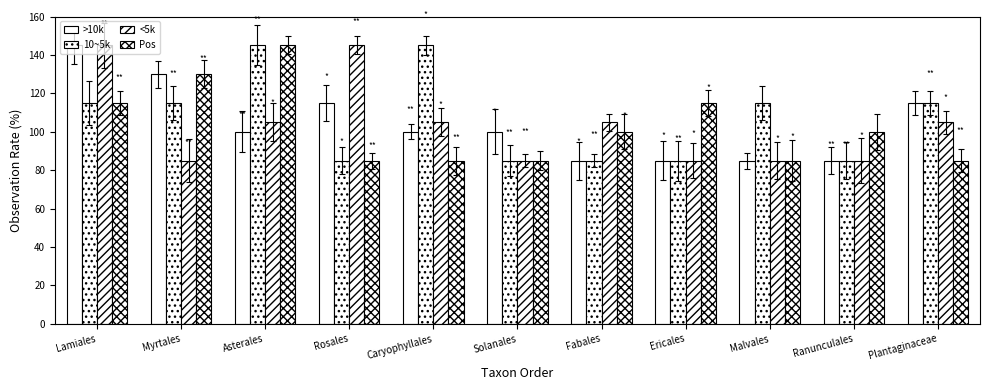

Reading left to right, what are all the values shown in this chart?

>10k: Lamiales=145	Myrtales=130	Asterales=100	Rosales=115	Caryophyllales=100	Solanales=100	Fabales=85	Ericales=85	Malvales=85	Ranunculales=85	Plantaginaceae=115
10~5k: Lamiales=115	Myrtales=115	Asterales=145	Rosales=85	Caryophyllales=145	Solanales=85	Fabales=85	Ericales=85	Malvales=115	Ranunculales=85	Plantaginaceae=115
<5k: Lamiales=145	Myrtales=85	Asterales=105	Rosales=145	Caryophyllales=105	Solanales=85	Fabales=105	Ericales=85	Malvales=85	Ranunculales=85	Plantaginaceae=105
Pos: Lamiales=115	Myrtales=130	Asterales=145	Rosales=85	Caryophyllales=85	Solanales=85	Fabales=100	Ericales=115	Malvales=85	Ranunculales=100	Plantaginaceae=85